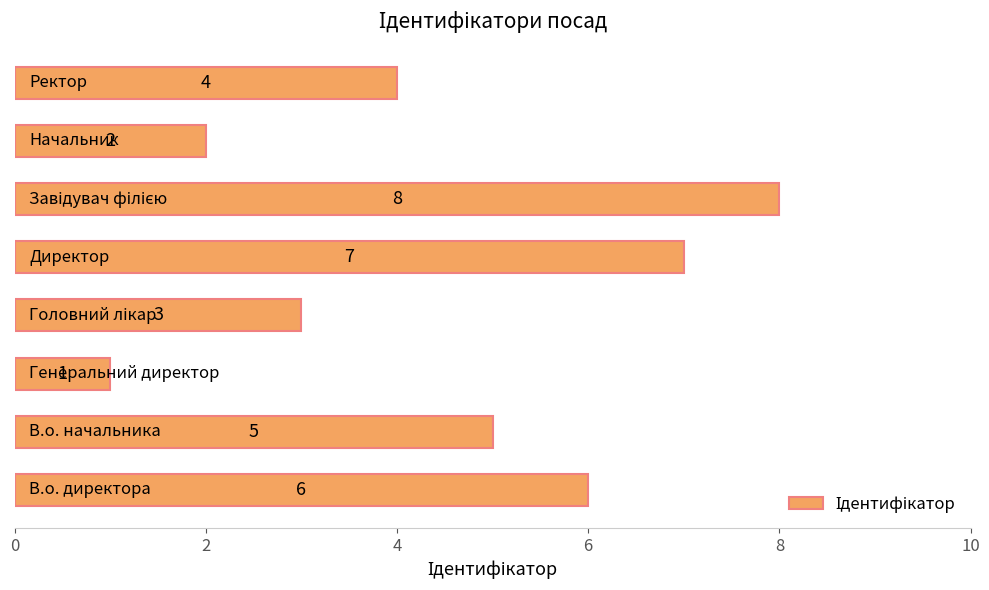

Are the bars horizontal?

Yes